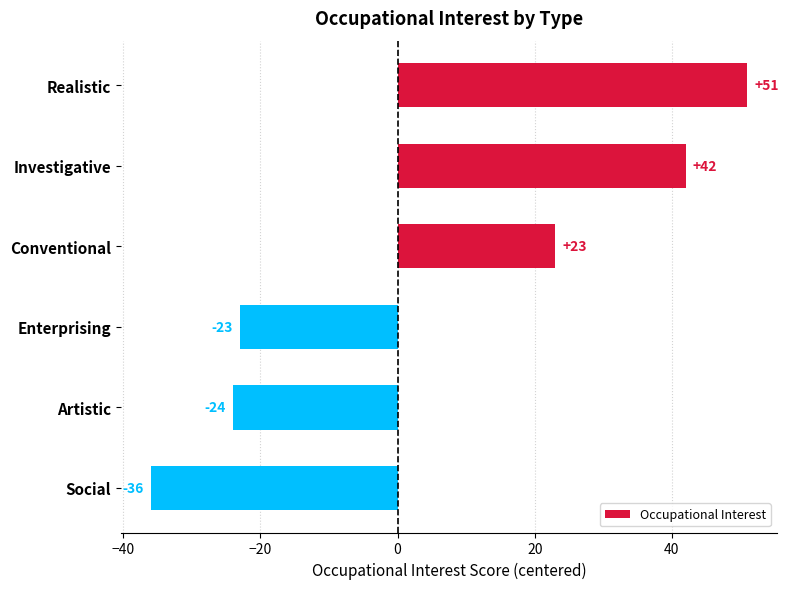

What is the change in value from Conventional to Artistic?

-47